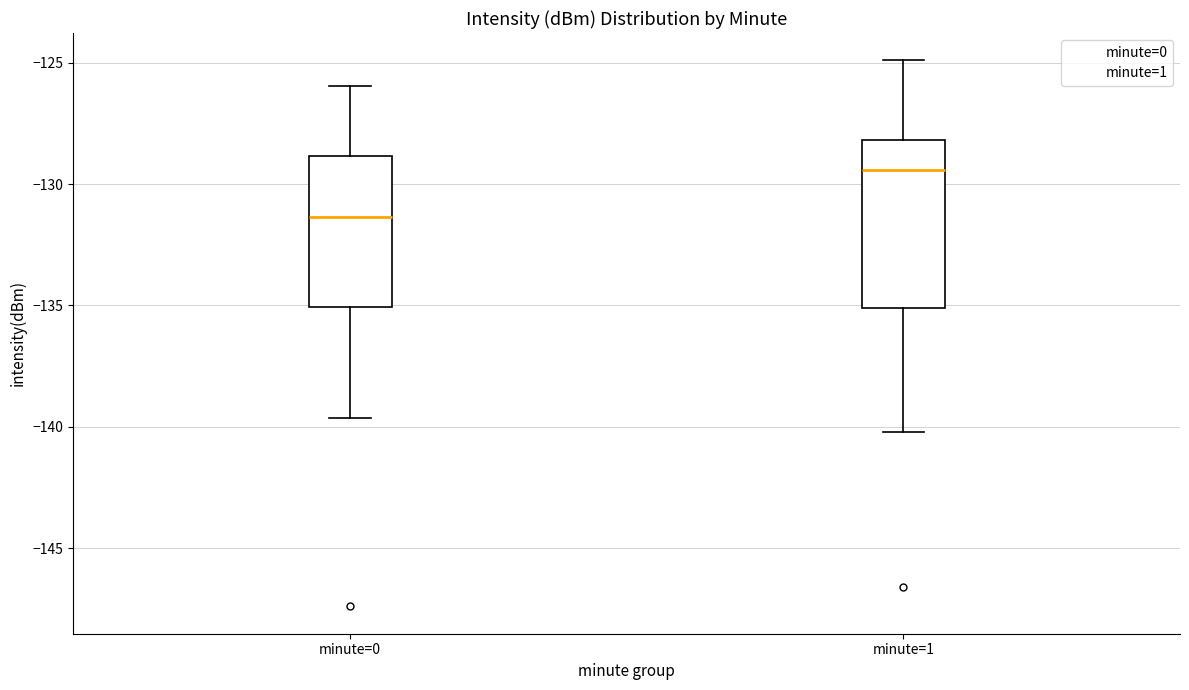

Where is the lower edge of the box for minute=1 on the y-axis? The values are not printed on the chart, so give them approximately, as read against the axis.

-135.0